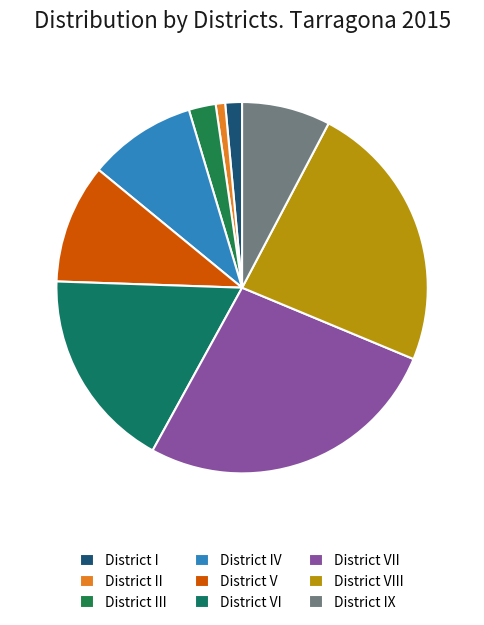

How many segments does this pie chart have?

9